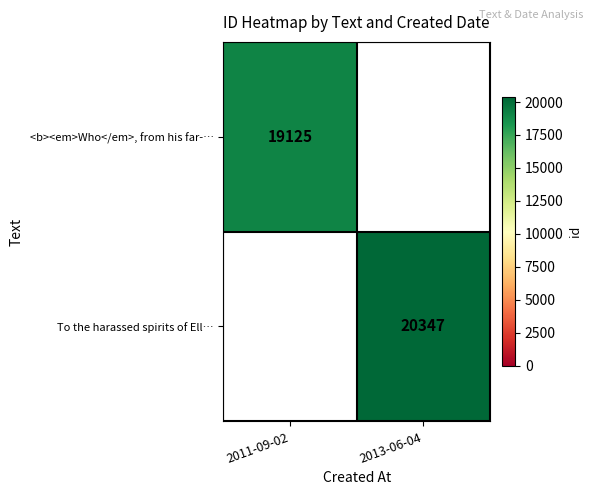

At how many categories does at least one series exceed 19986?

1